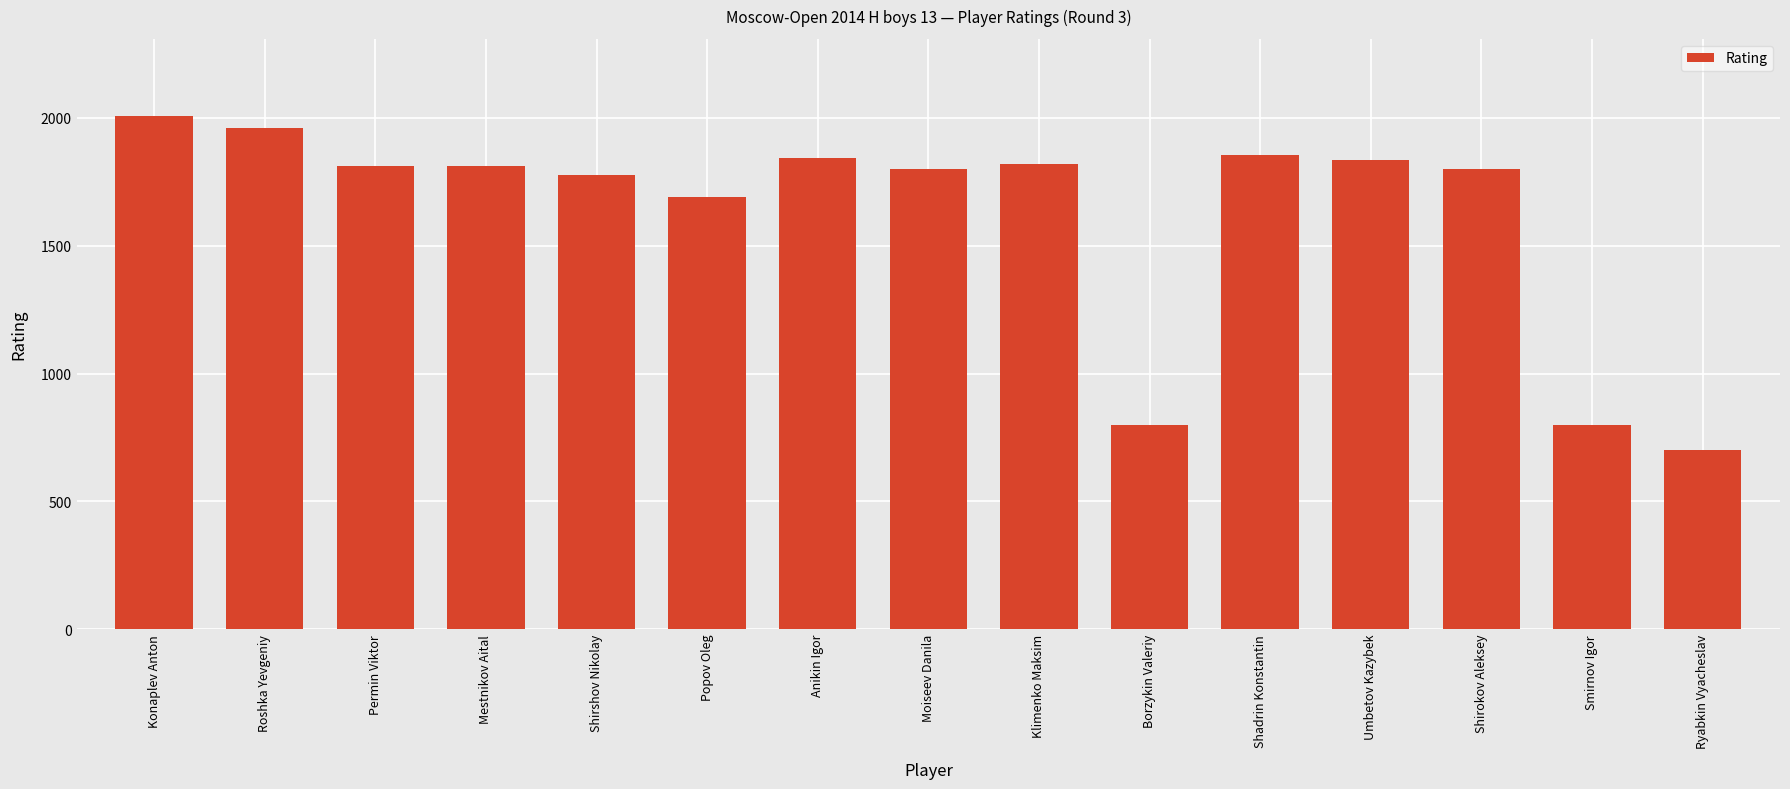

What is the average value?

1621